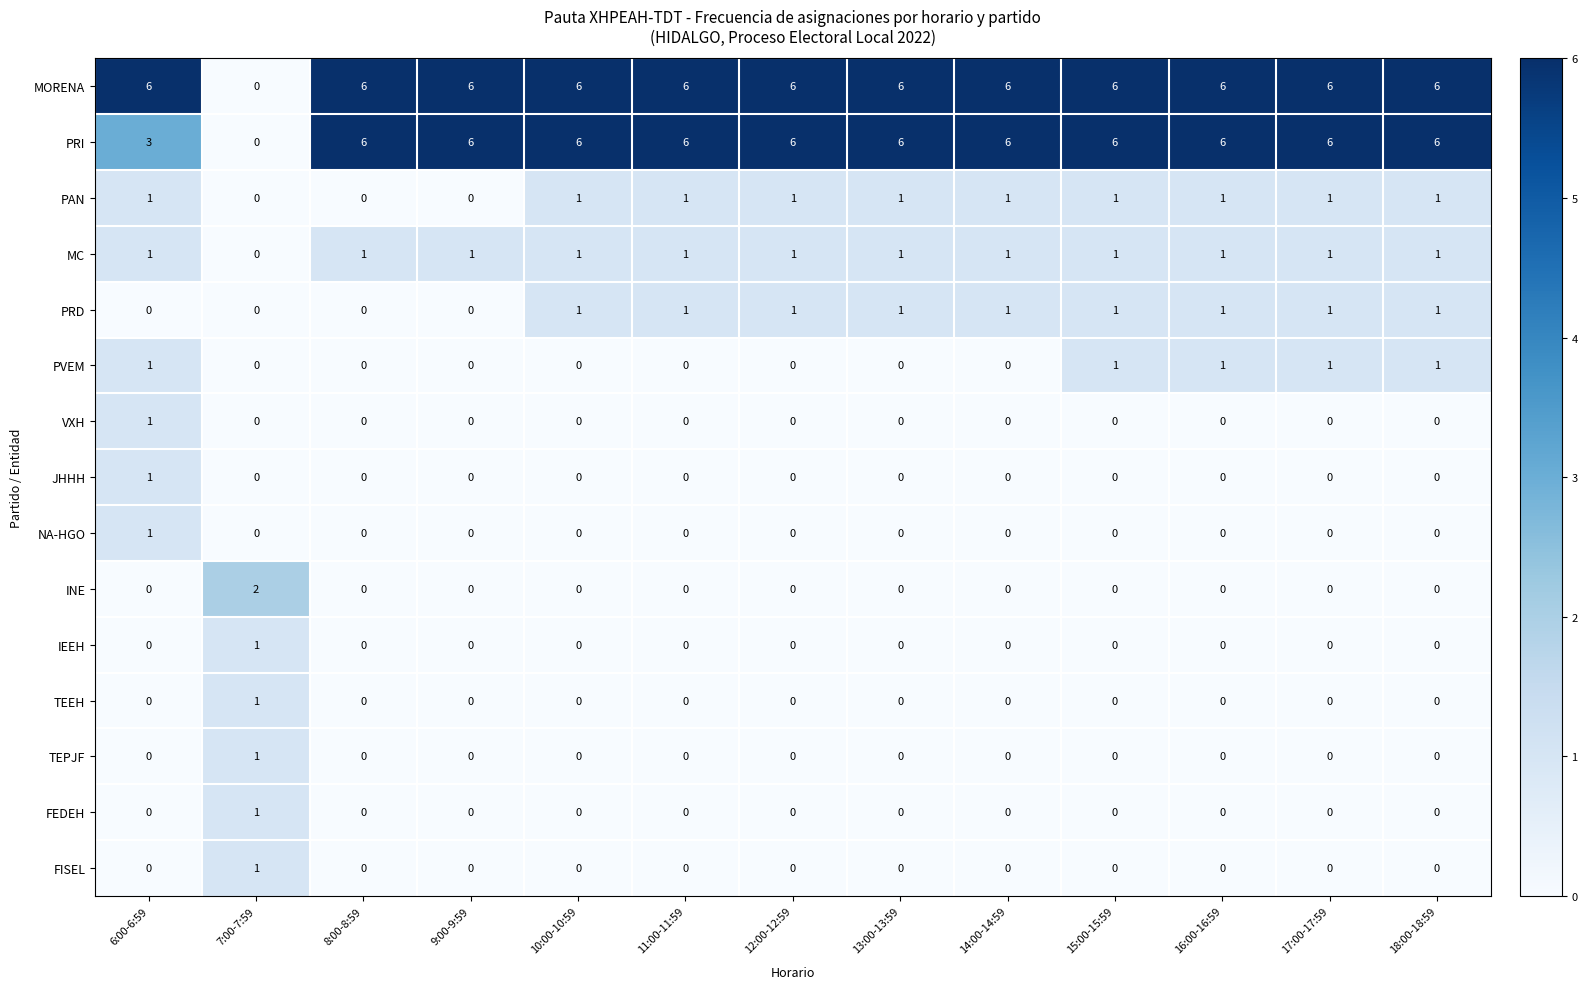

What is the spread (max minus min) of values at 18:00-18:59?

6